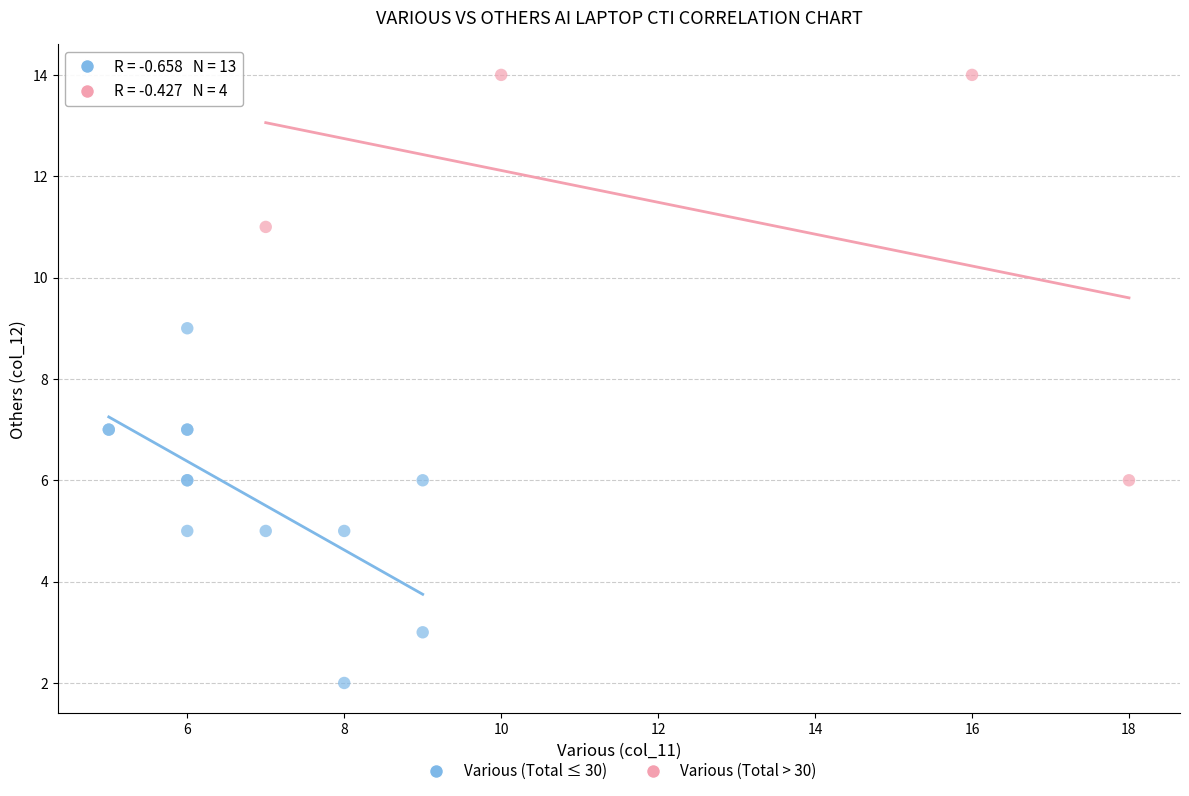

What are all the series names shown in the legend?

Various (Total ≤ 30), Various (Total > 30)